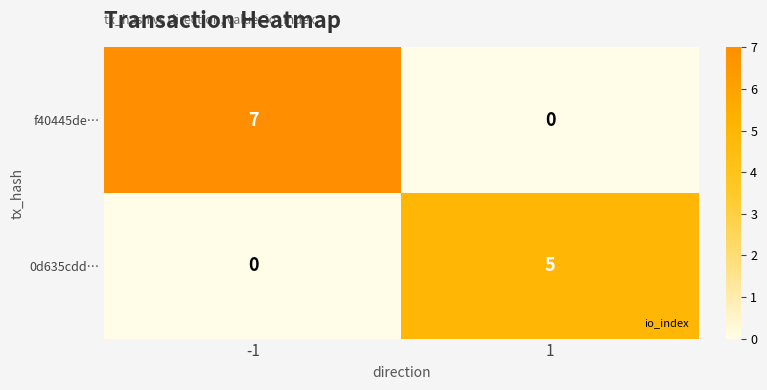

What is the difference between the maximum and minimum values in the f40445de… series?

7